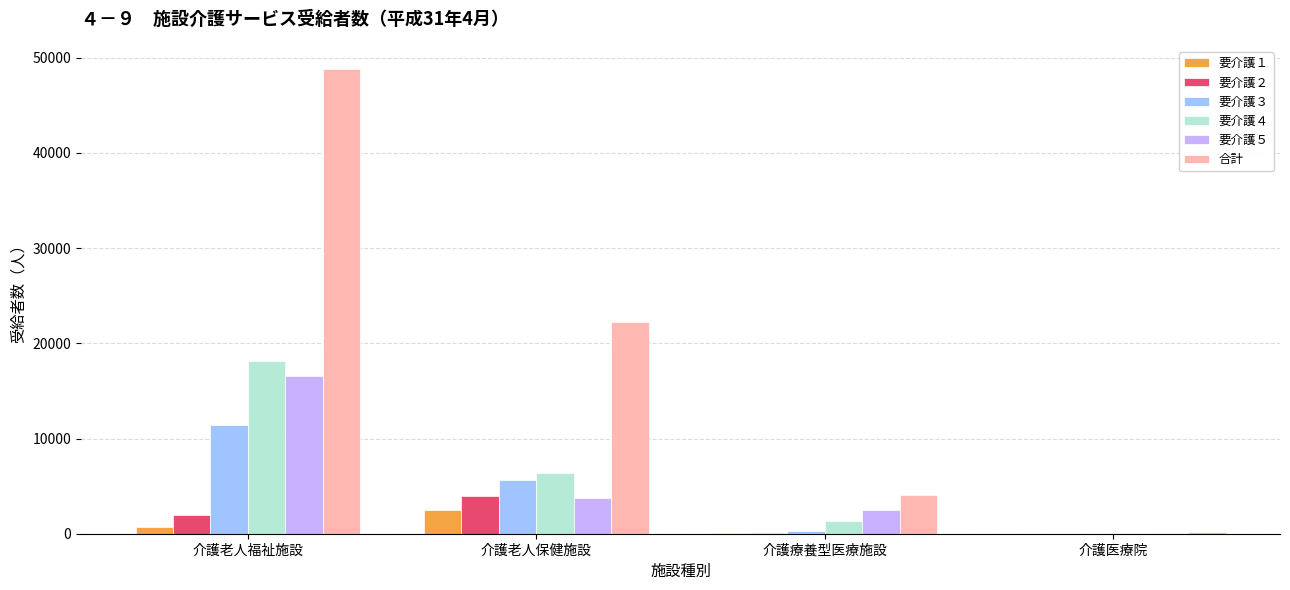

What is the difference between the 要介護５ values at 介護療養型医療施設 and 介護老人福祉施設?

14084